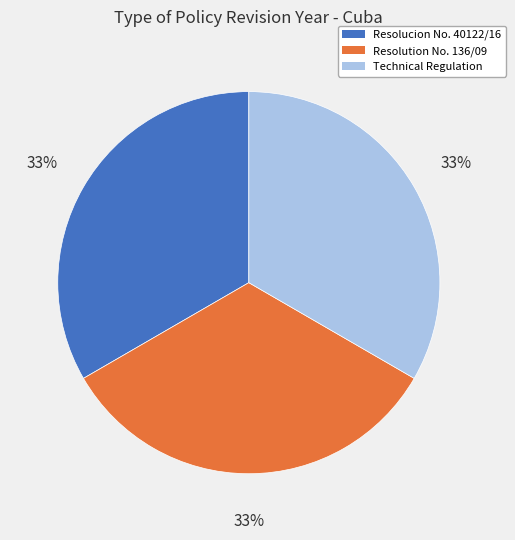

To the nearest percent, what portion does Resolution No. 136/09 represent?

33%